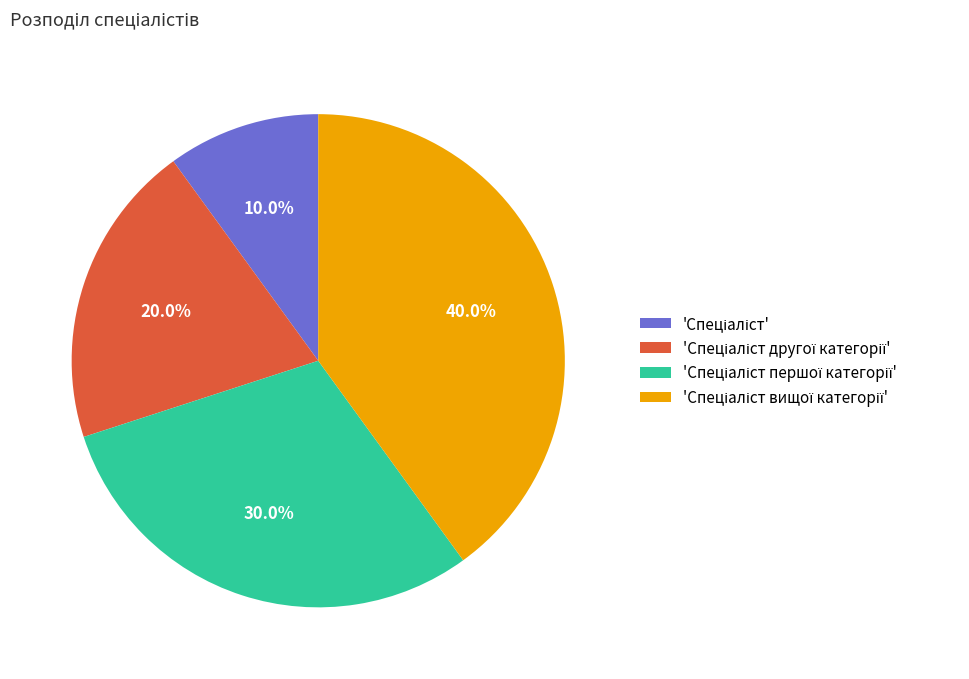

How many segments does this pie chart have?

4